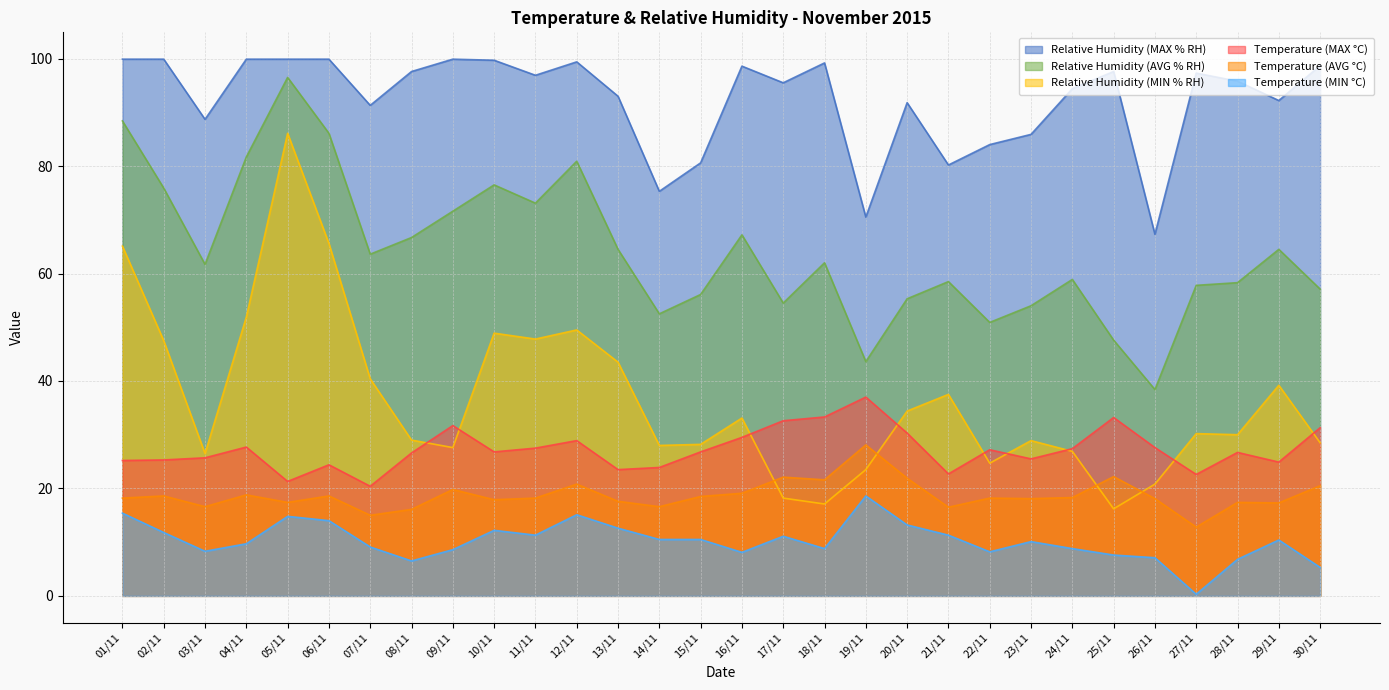

How many interior local valleys does the Relative Humidity (MAX % RH) series have?

9